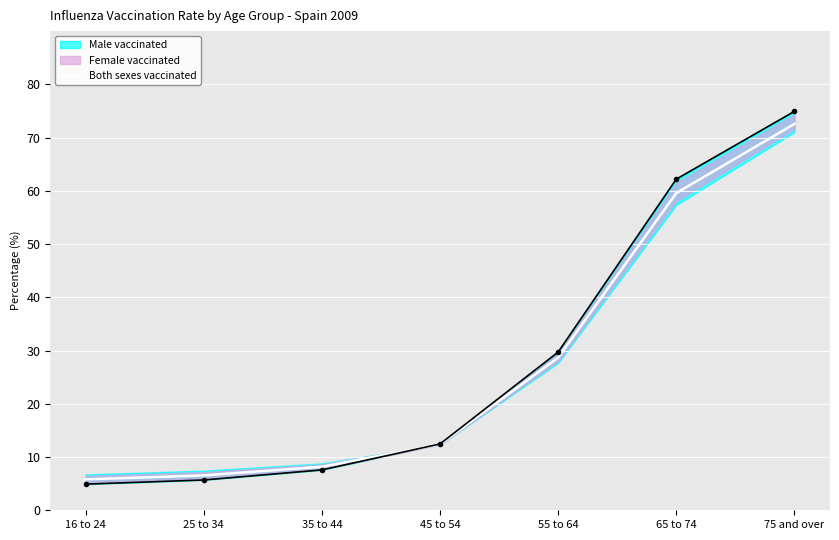

Is it true that Both sexes vaccinated equals 6.7 at 45 to 54?

False